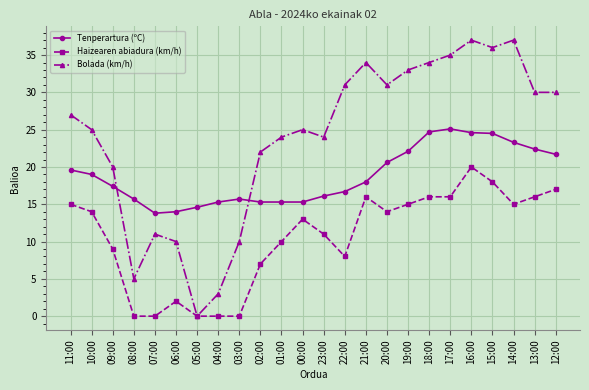

Which series has the largest range (max minus min)?

Bolada (km/h)